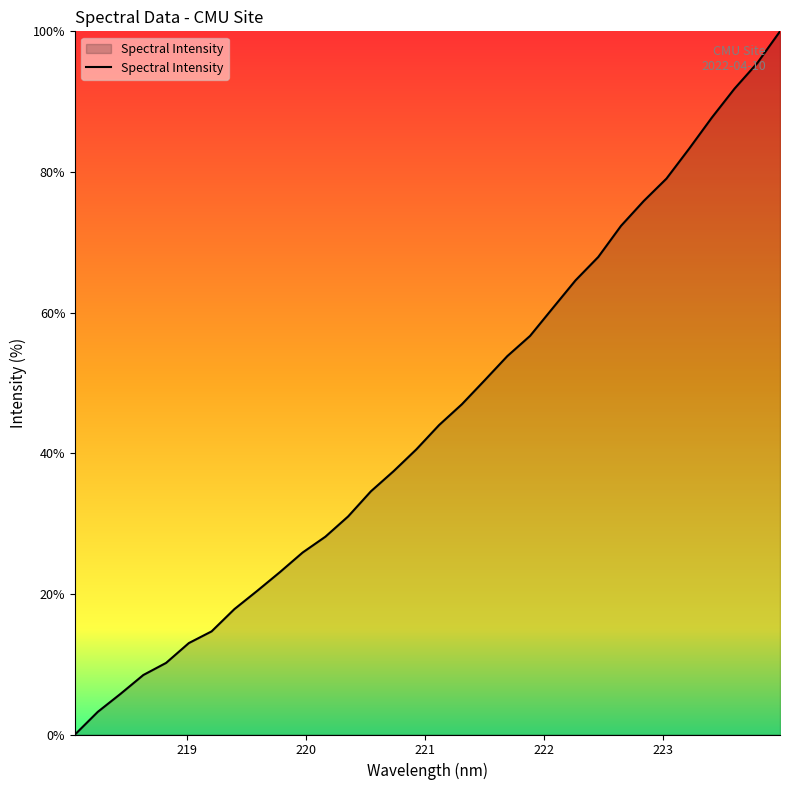

What is the maximum value shown in the chart?

100.0